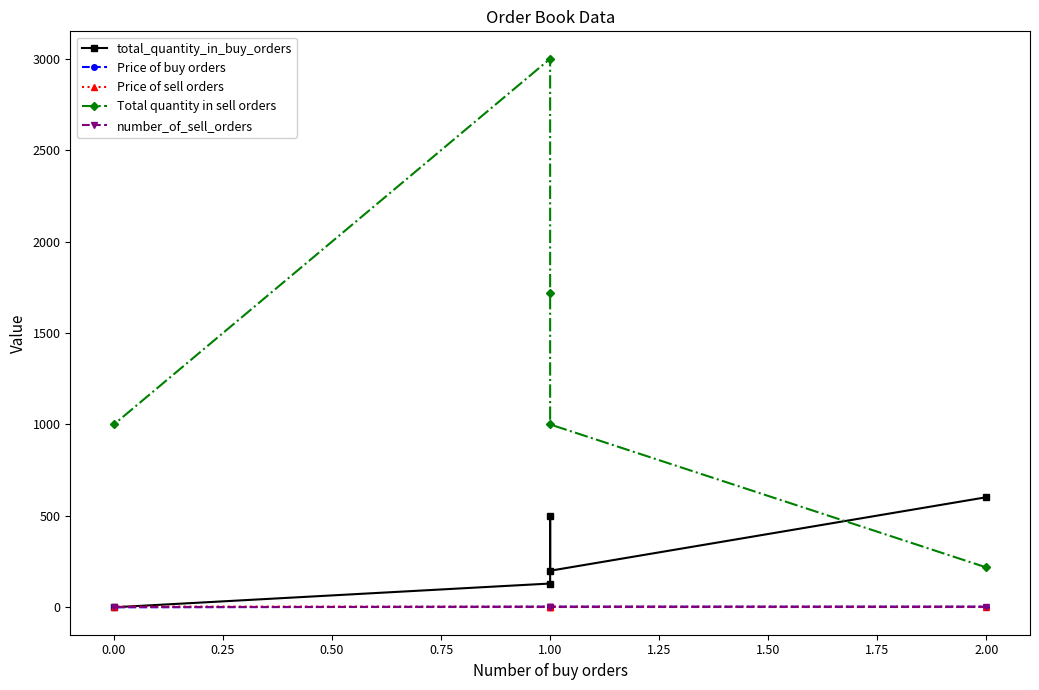

True or false: Price of buy orders has more than 2 interior local peaks.

False